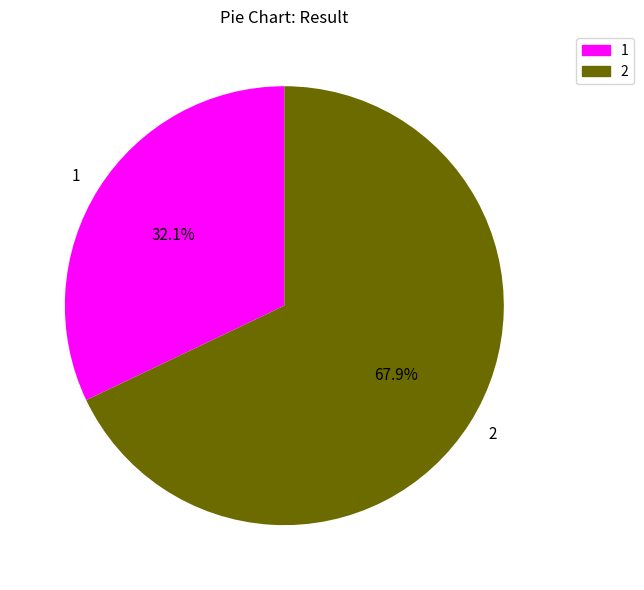

What percentage do 1 and 2 together represent?

100.0%